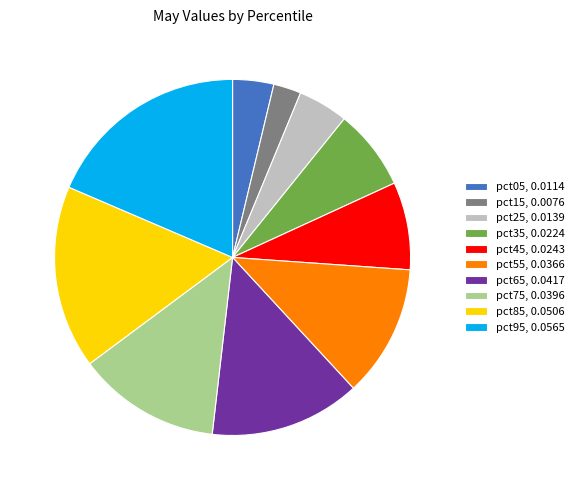

Is pct95, 0.0565 the majority of the pie?

No